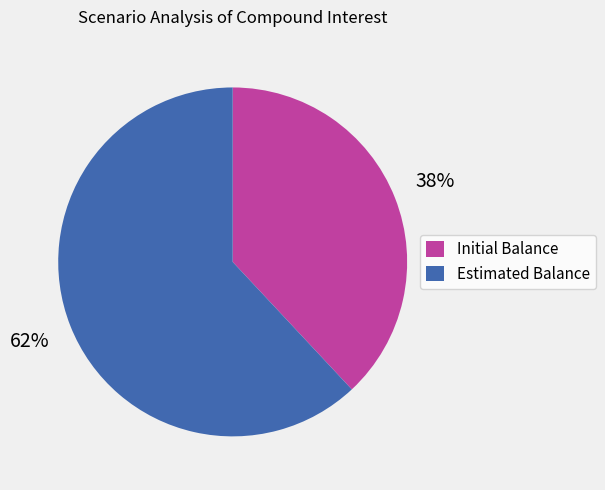

Is the sum of Estimated Balance and Initial Balance greater than half?

Yes